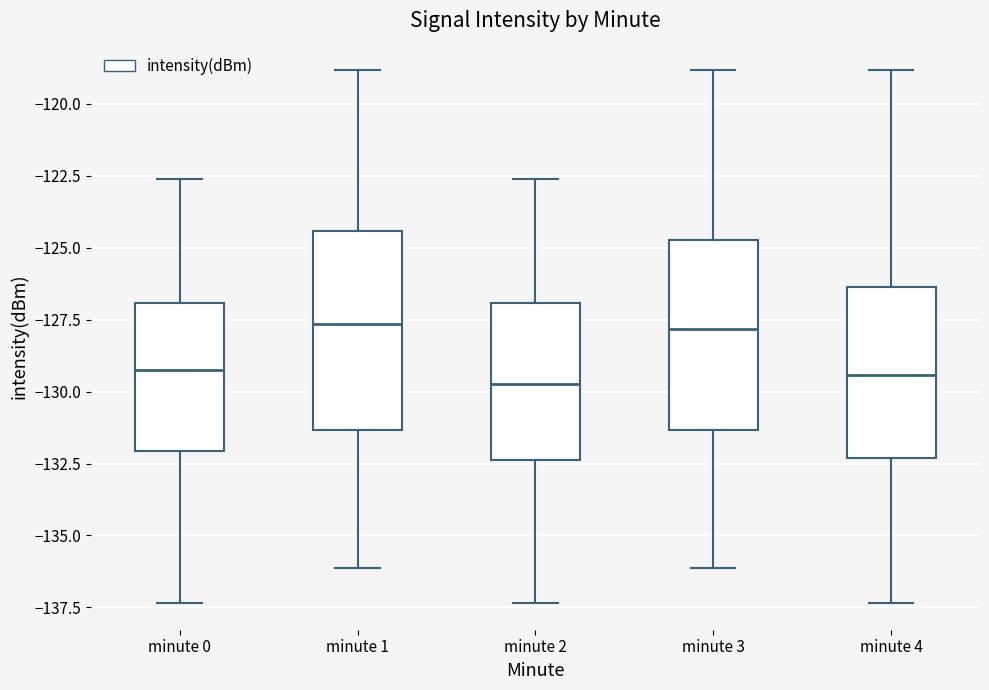

Where is the lower edge of the box for minute 1 on the y-axis? The values are not printed on the chart, so give them approximately, as read against the axis.

-131.5